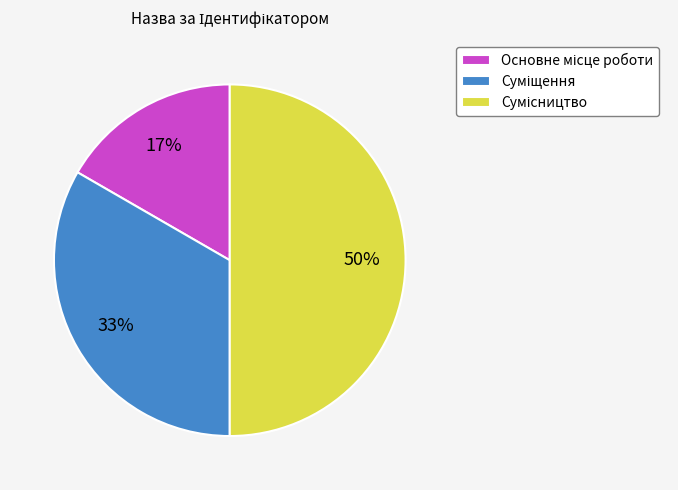

To the nearest percent, what is the difference between the largest and smallest slice percentages?

33%